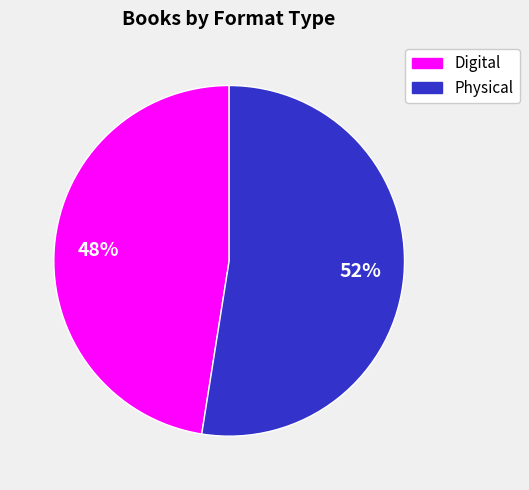

To the nearest percent, what is the average slice percentage?

50%